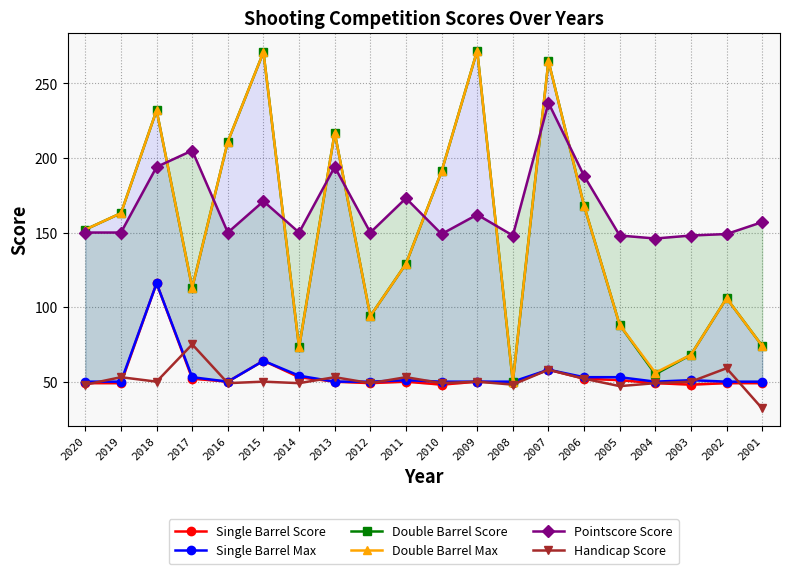

Is the value of Single Barrel Max at 2015 greater than the value of Single Barrel Score at 2013?

Yes